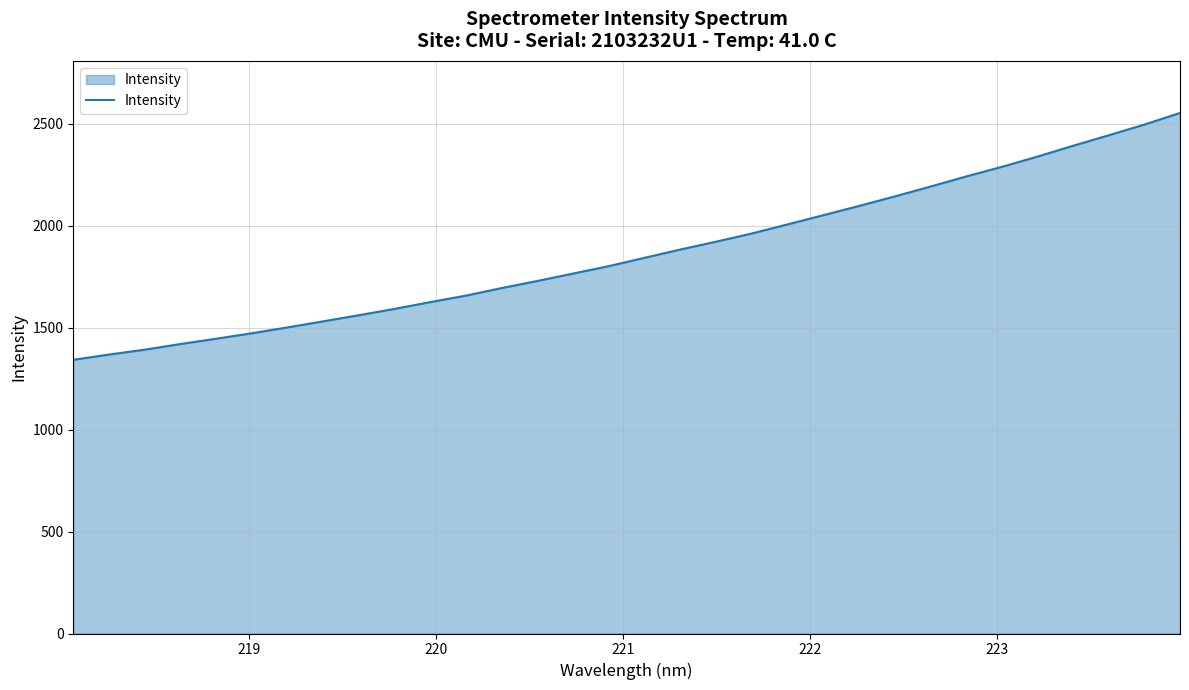

Count the number of values greater than 1842.

16